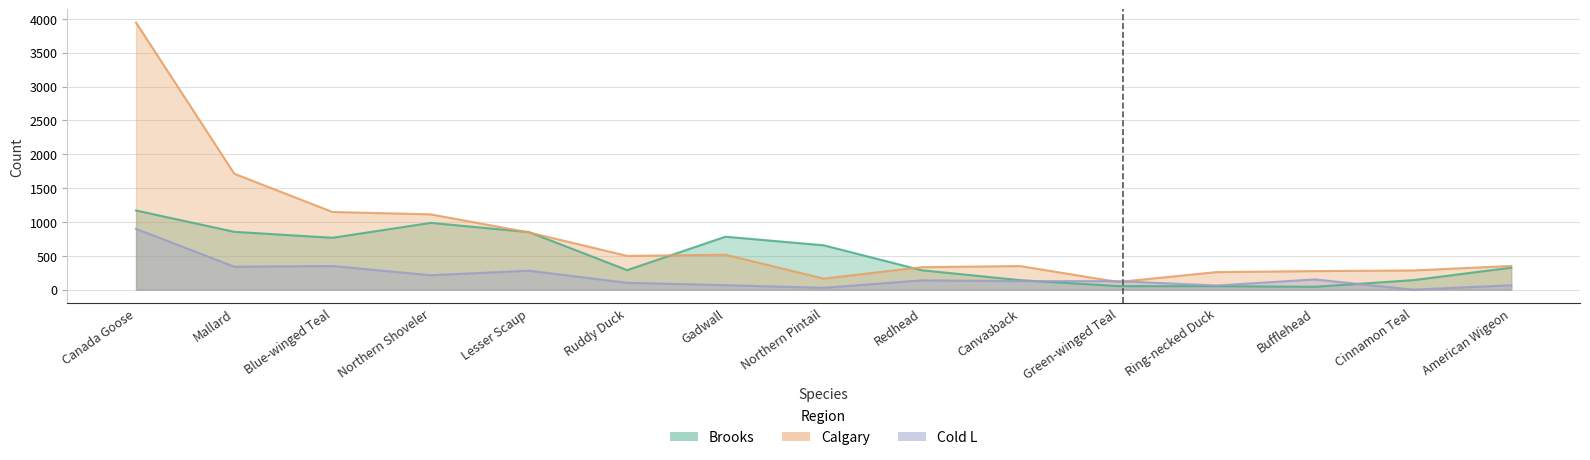

Which series has the widest spread of values?

Calgary